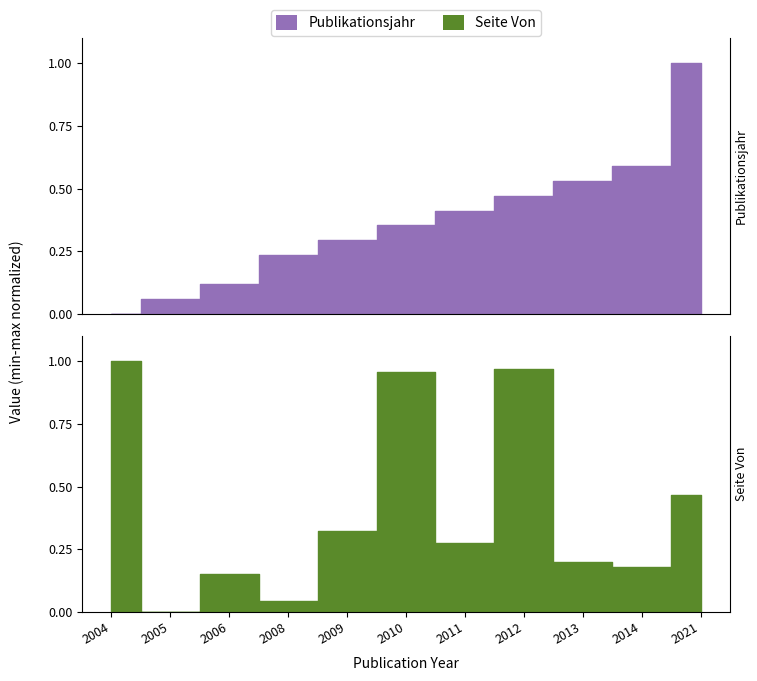

Rank the series at 2006 from highest to lowest value.

Seite Von, Publikationsjahr